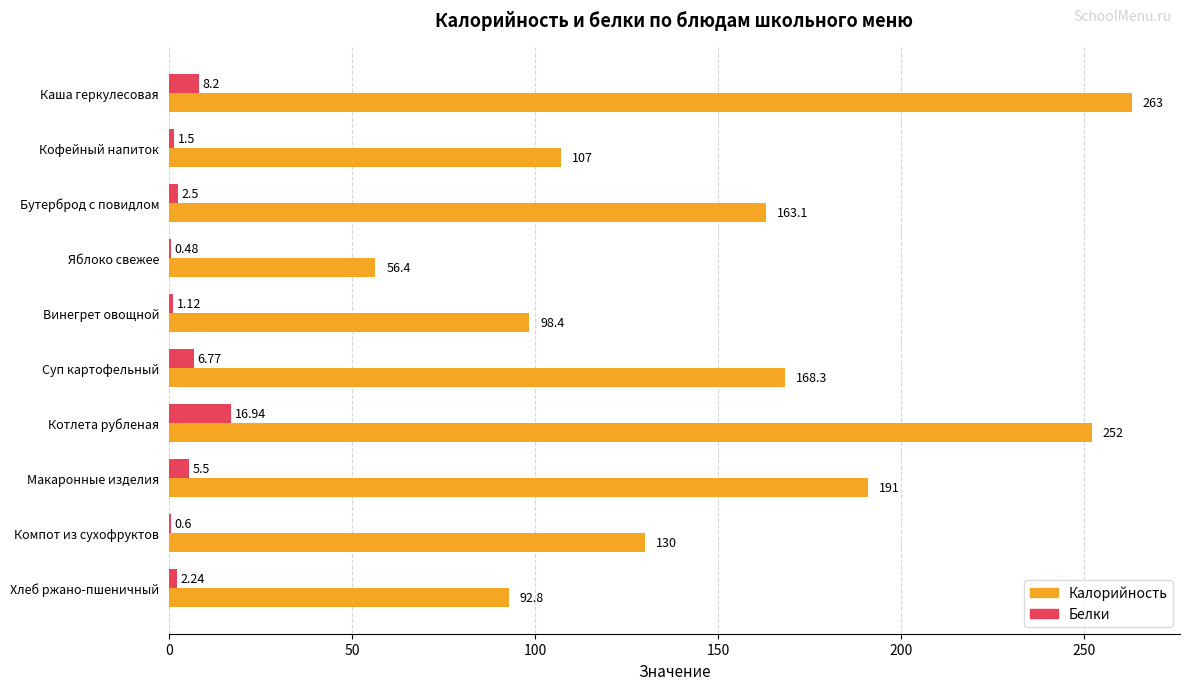

At which label does Белки reach its peak?

Котлета рубленая